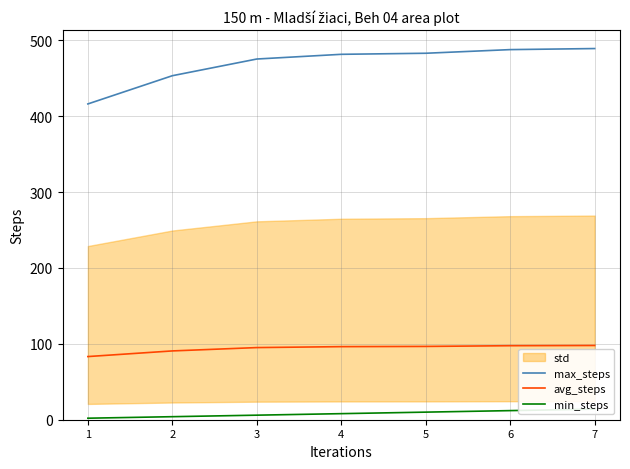

Which series has the largest range (max minus min)?

max_steps